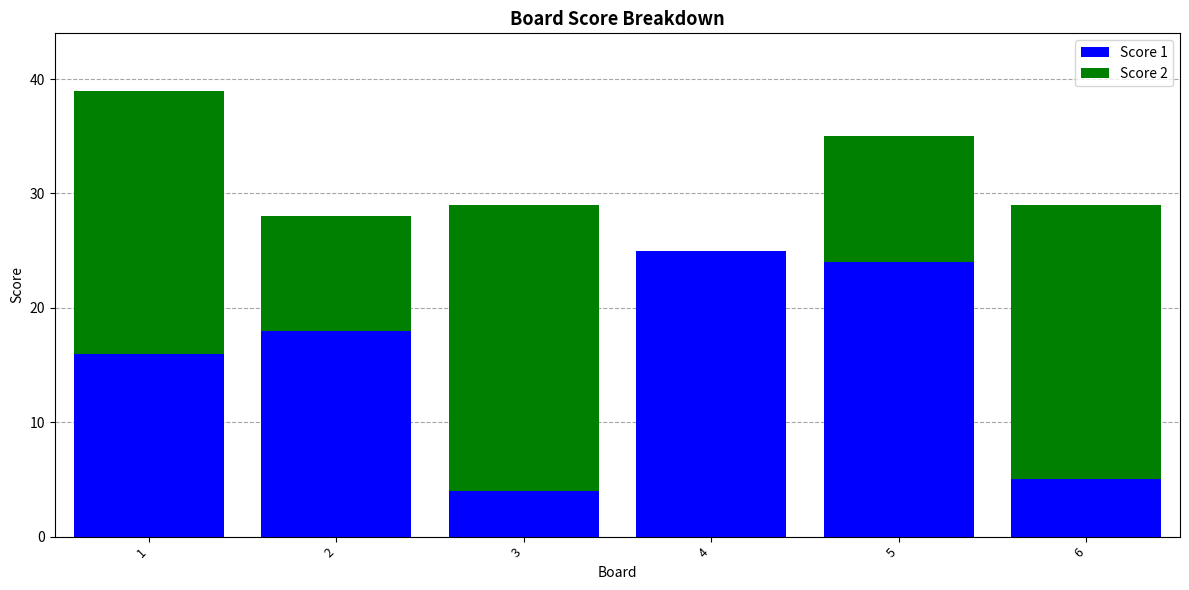

What are all the series names shown in the legend?

Score 1, Score 2